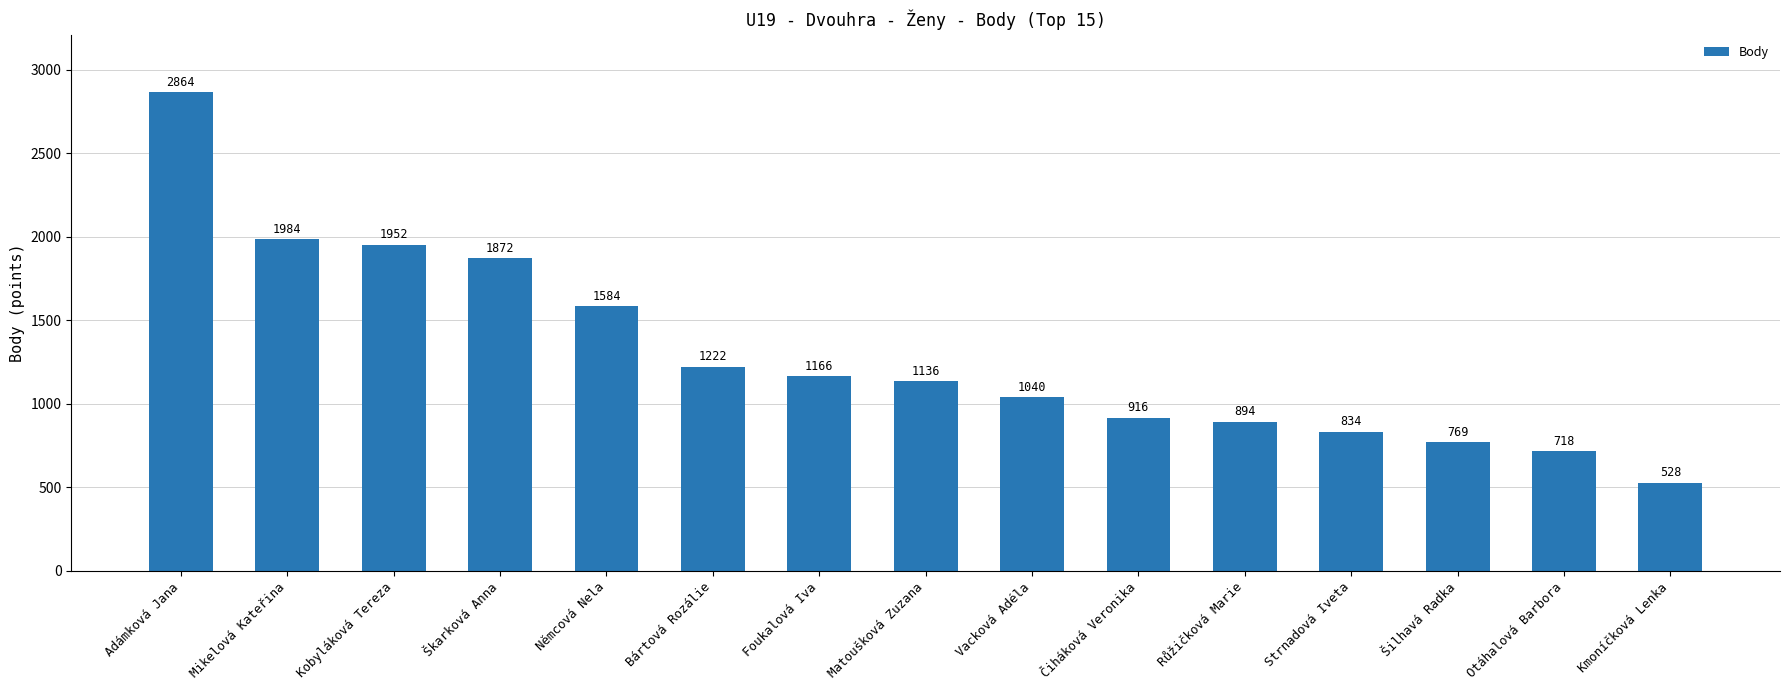

Is it true that the value at Čiháková Veronika is 1577?

False